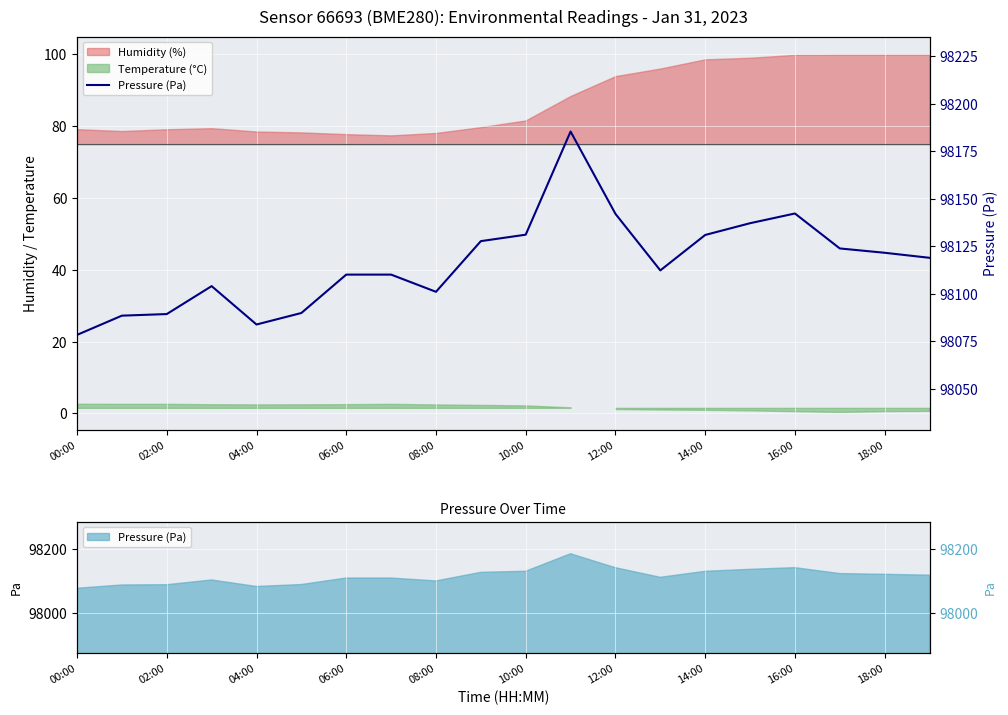

Reading right to left, list all the values displayed in this chart.

98118.9	98121.6	98123.8	98142.2	98137.1	98130.9	98112.3	98142.1	98185.4	98131.1	98127.7	98101.0	98110.1	98110.1	98089.8	98083.8	98104.0	98089.3	98088.4	98078.3